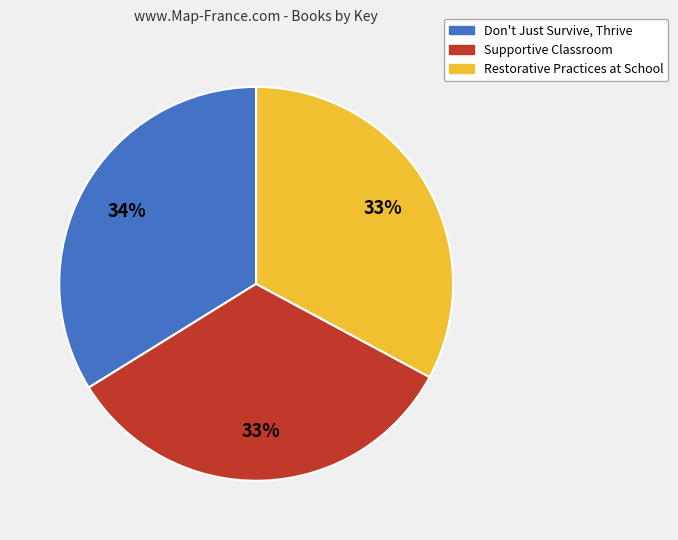

Which has a higher value, Don't Just Survive, Thrive or Supportive Classroom?

Don't Just Survive, Thrive